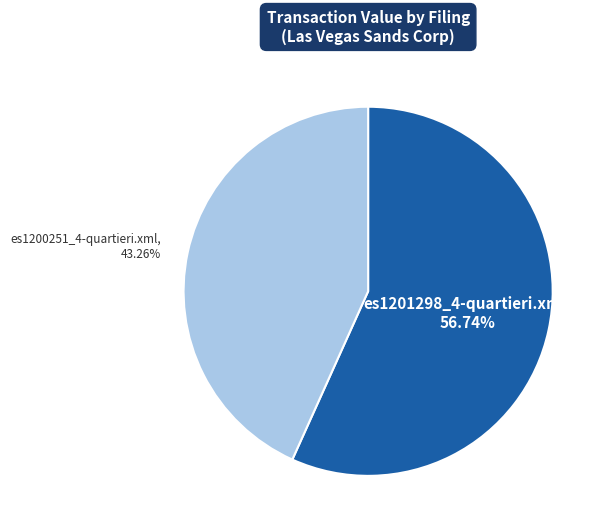

To the nearest percent, what is the difference between the es1201298_4-quartieri.xml and es1200251_4-quartieri.xml slice percentages?

13%